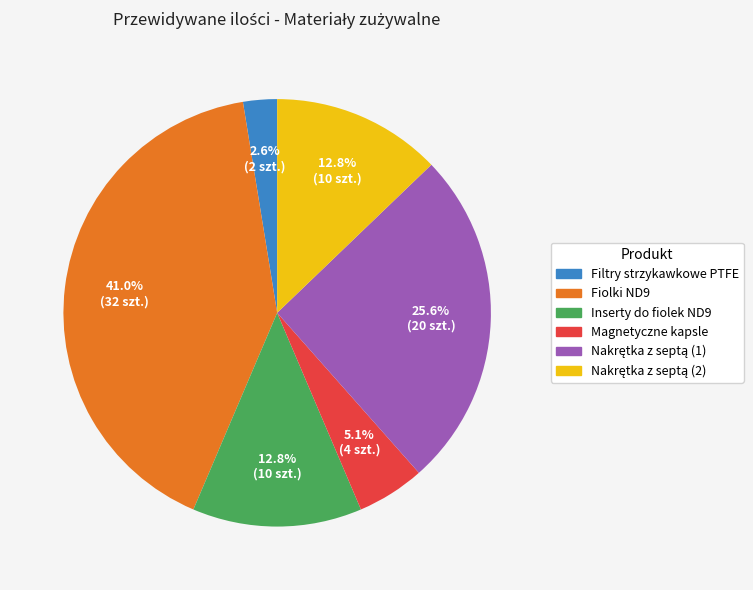

Which slice is the smallest?

Filtry strzykawkowe PTFE